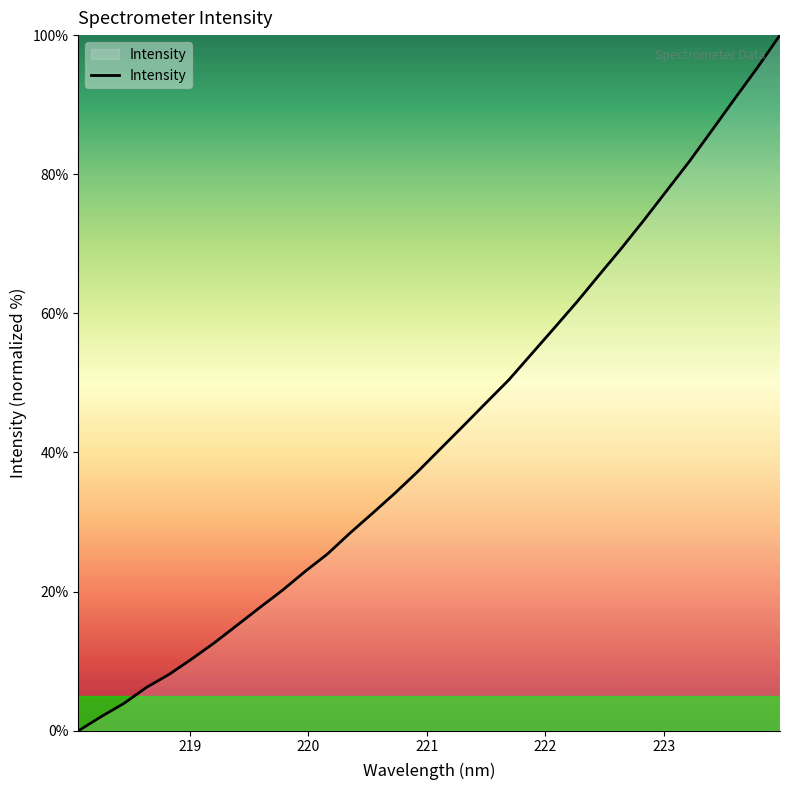

What is the sum of all values?

1371.9